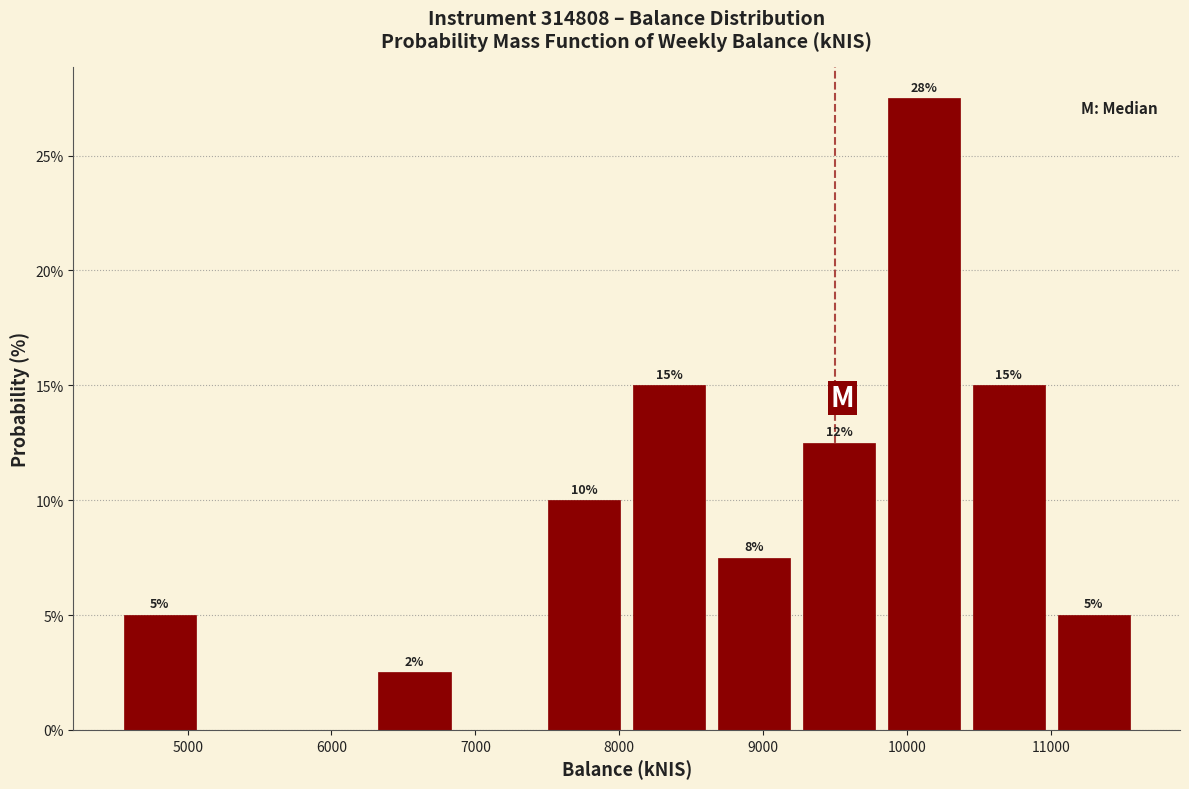

Over which range of the x-axis is the bar tallest?

9800 to 10400